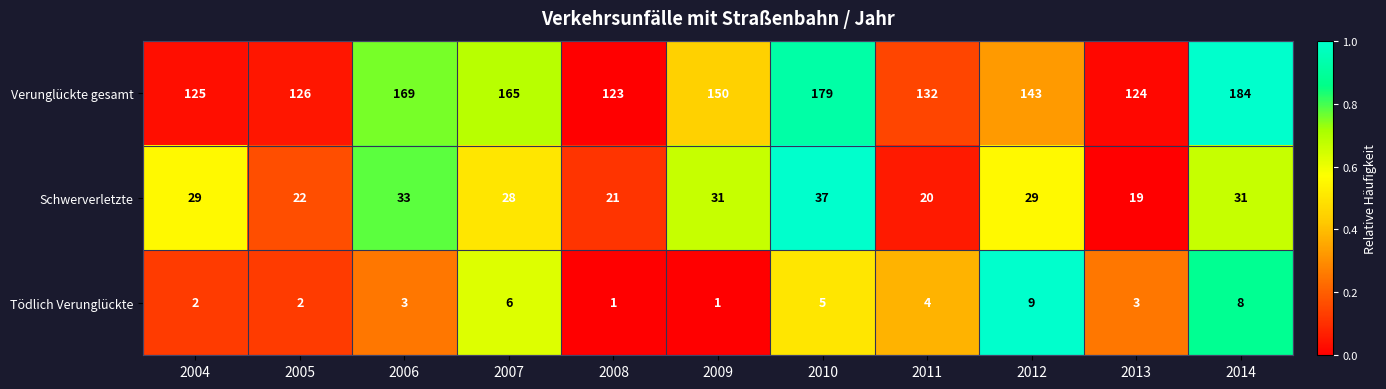

Which category has the lowest value in the Schwerverletzte series?

2013